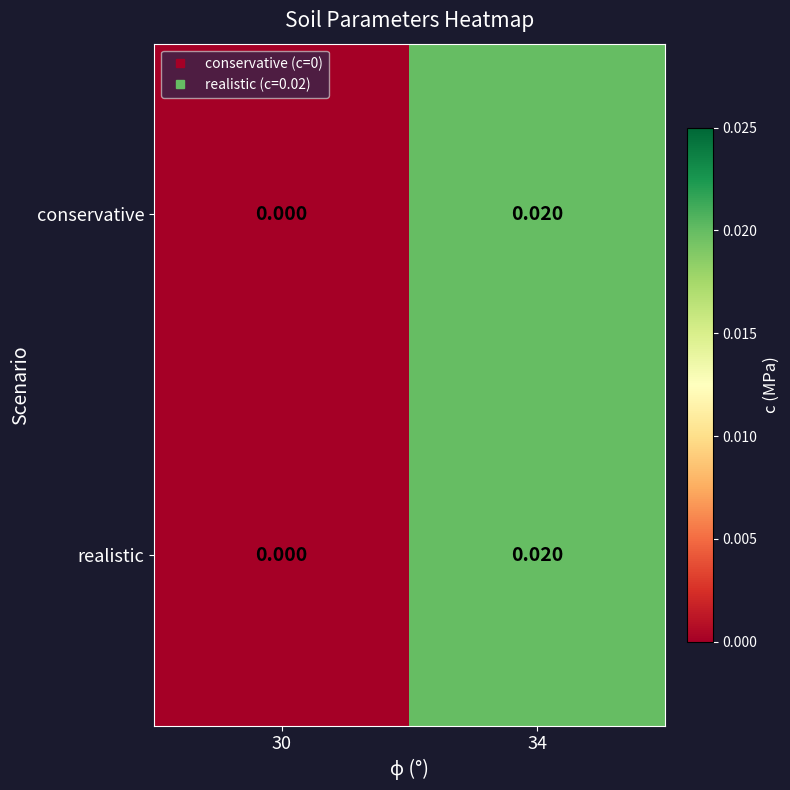

Between 30 and 34, which is larger?

34